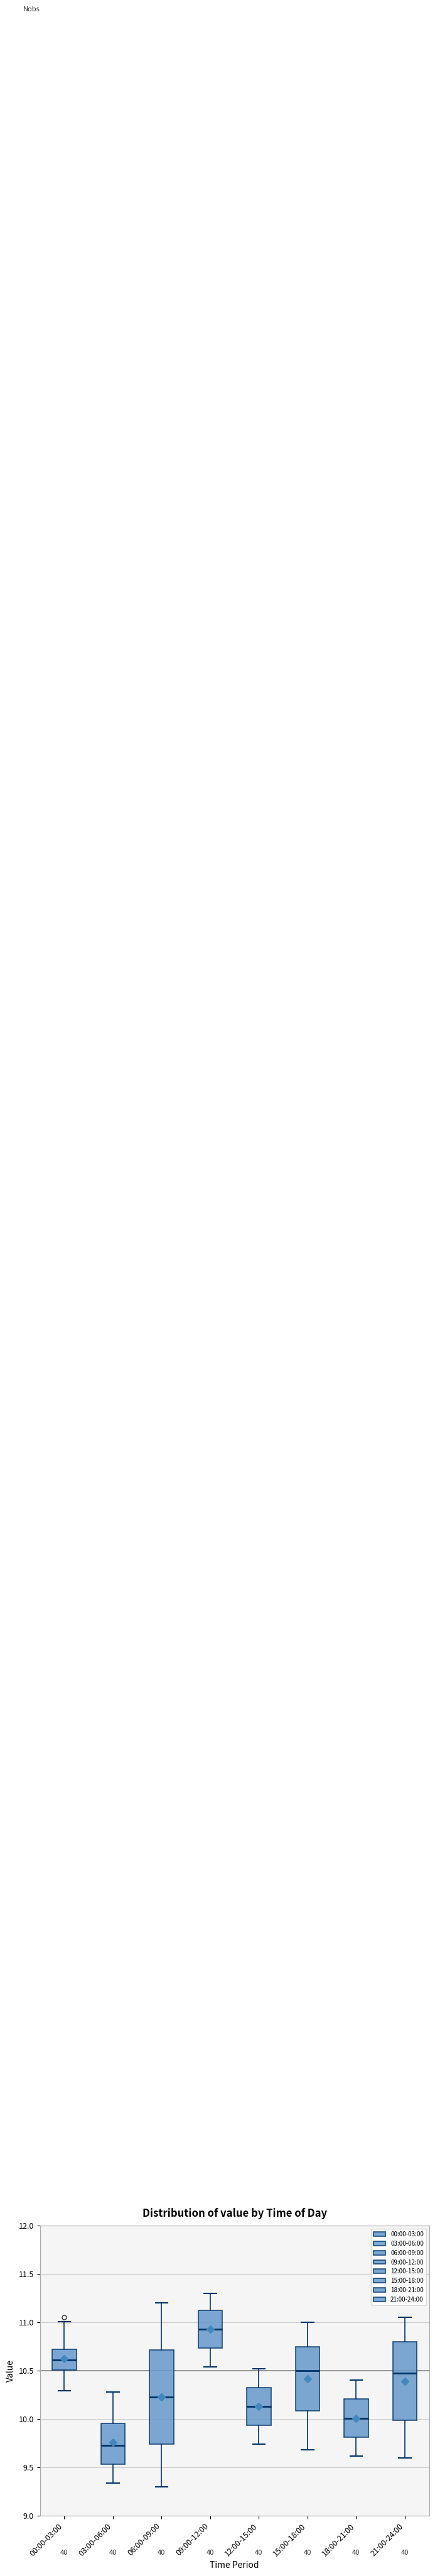

Reading left to right, read every box against the y-axis: the position of its median line, the range the box covers, and the ends of its whiskers. The values are not printed on the chart, so give them approximately, as read against the axis.

00:00-03:00: median 10.60, box 10.50 to 10.70, whiskers 10.30 to 11.00
03:00-06:00: median 9.75, box 9.55 to 9.95, whiskers 9.35 to 10.30
06:00-09:00: median 10.25, box 9.75 to 10.70, whiskers 9.30 to 11.20
09:00-12:00: median 10.95, box 10.75 to 11.15, whiskers 10.55 to 11.30
12:00-15:00: median 10.15, box 9.95 to 10.35, whiskers 9.75 to 10.50
15:00-18:00: median 10.50, box 10.10 to 10.75, whiskers 9.70 to 11.00
18:00-21:00: median 10.00, box 9.80 to 10.20, whiskers 9.60 to 10.40
21:00-24:00: median 10.50, box 10.00 to 10.80, whiskers 9.60 to 11.05